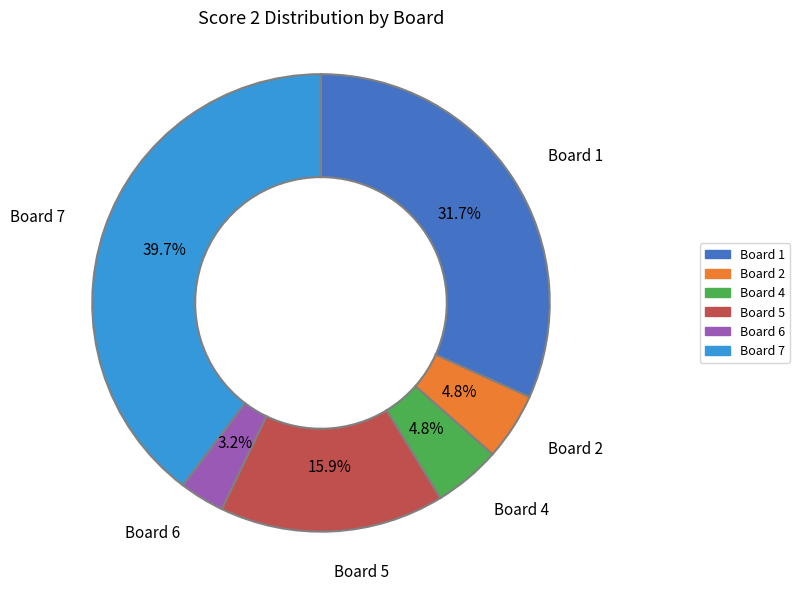

Is there a majority slice in this chart?

No